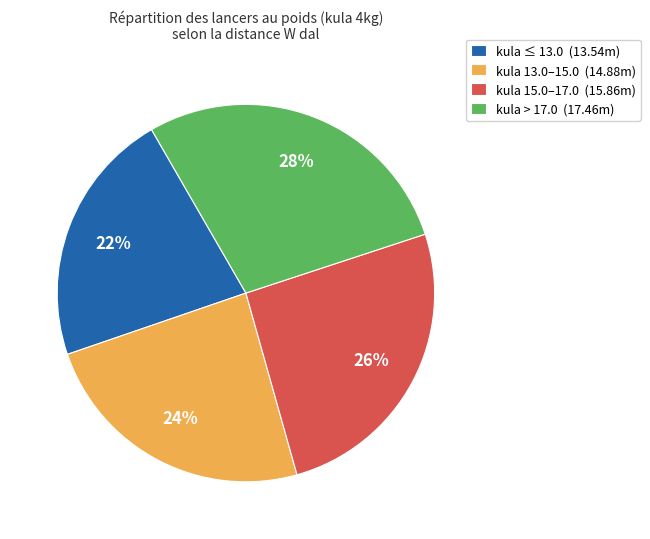

Is there any slice that represents more than half of the pie?

No